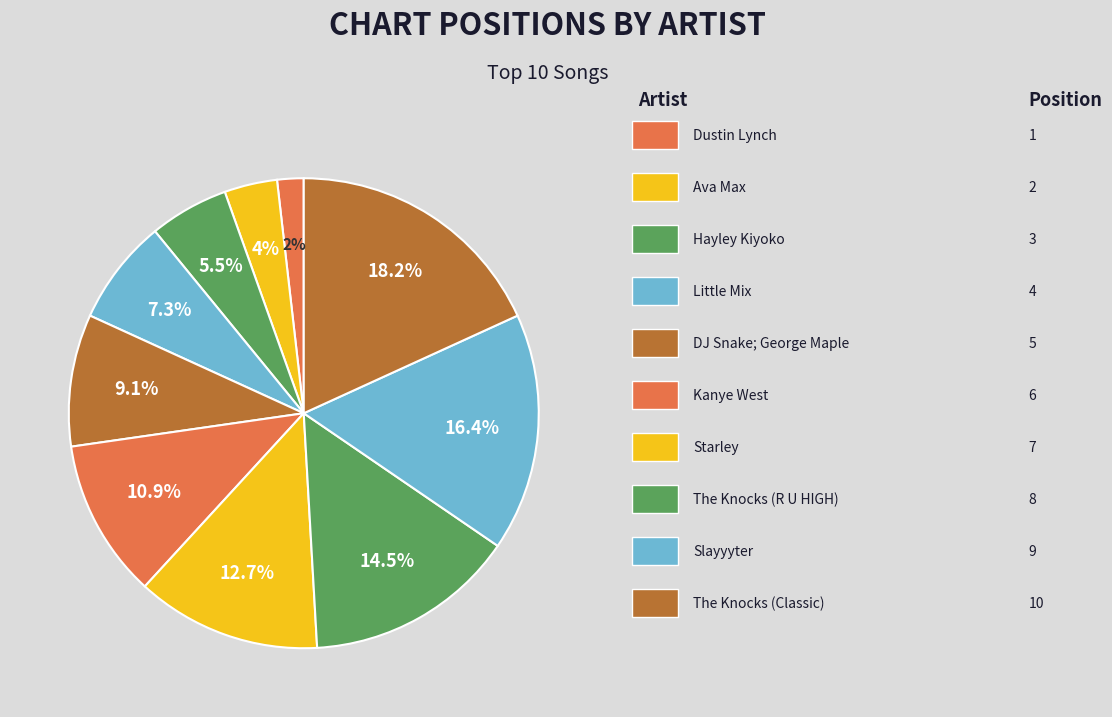

How many segments does this pie chart have?

10